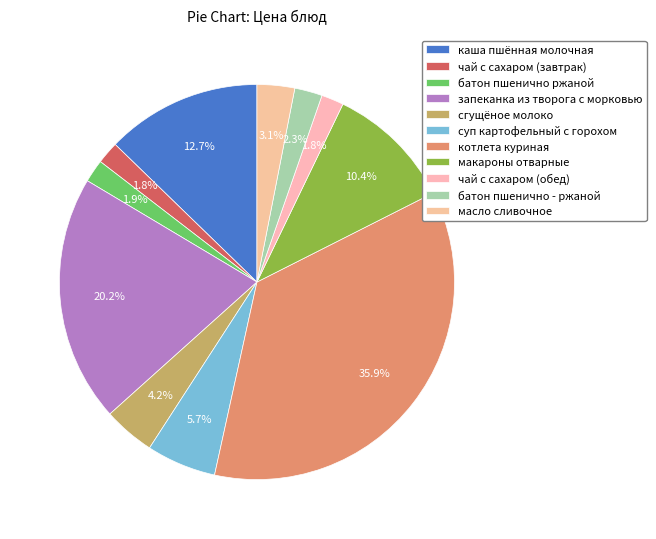

Is батон пшенично - ржаной the majority of the pie?

No